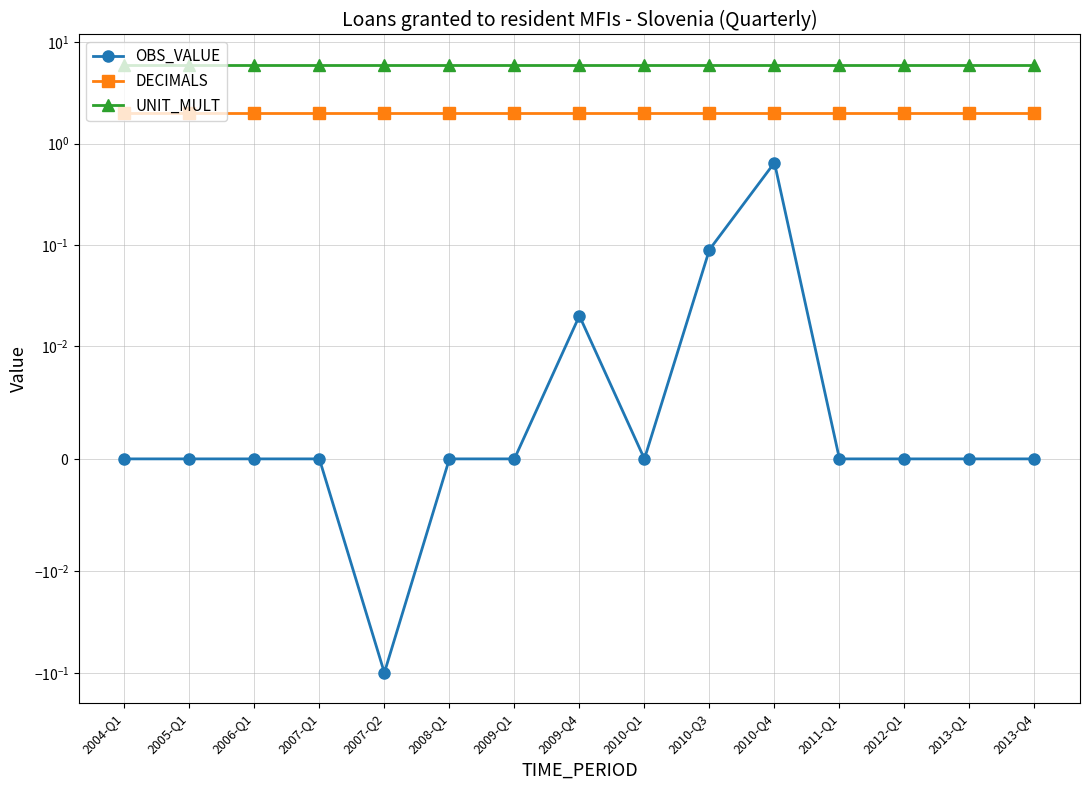

What are all the series names shown in the legend?

OBS_VALUE, DECIMALS, UNIT_MULT